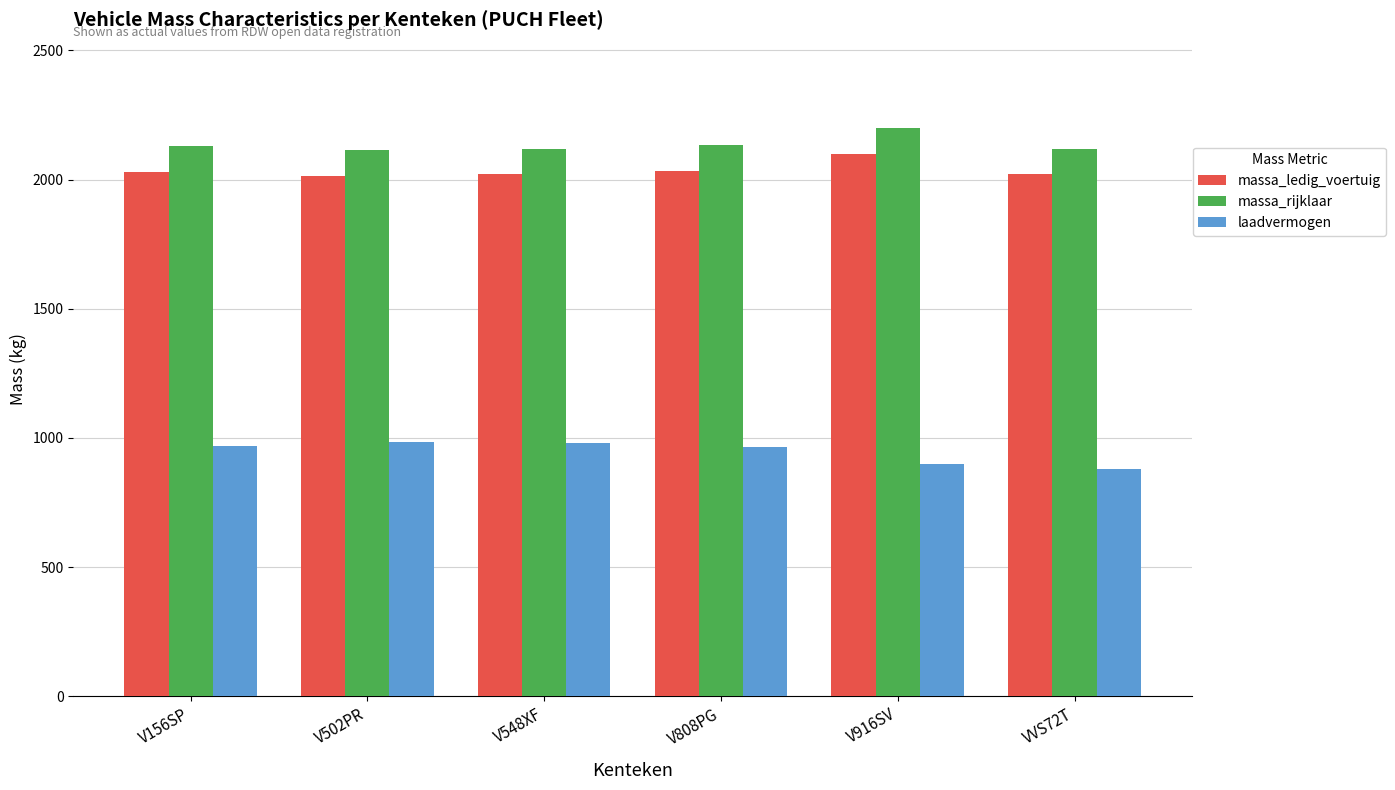

What is the label of the 5th bar from the left?

V916SV